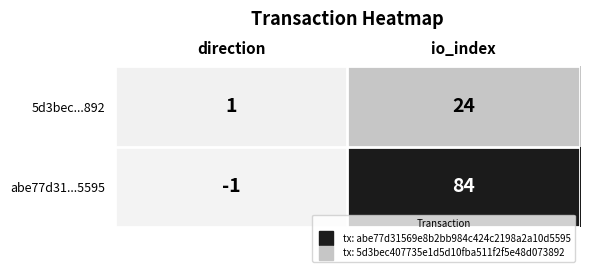

At which category does the chart reach its minimum across all series?

direction